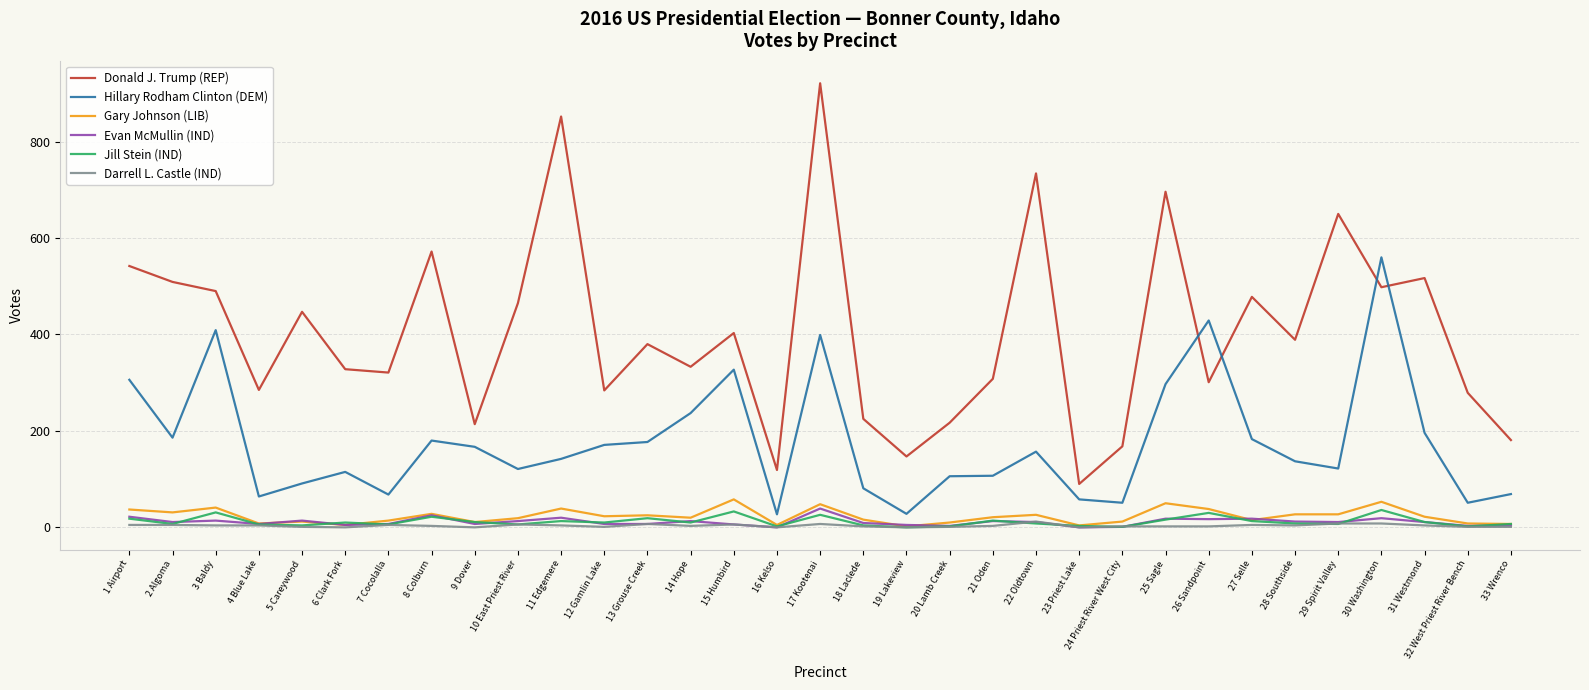

Which series changed the most between 21 Oden and 25 Sagle?

Donald J. Trump (REP)